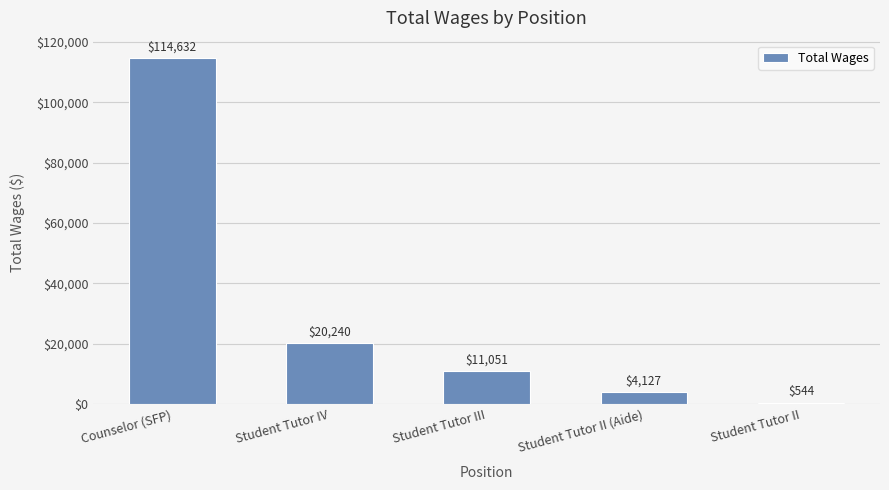

What is the label of the 2nd bar from the left?

Student Tutor IV